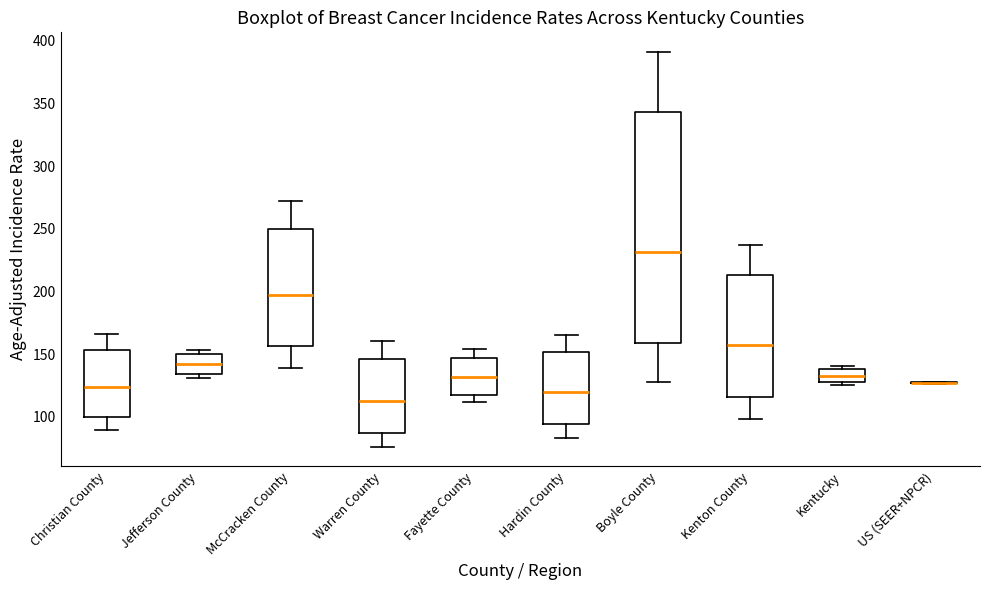

Reading left to right, read every box against the y-axis: the position of its median line, the range the box covers, and the ends of its whiskers. The values are not printed on the chart, so give them approximately, as read against the axis.

Christian County: median 125, box 100 to 155, whiskers 90 to 165
Jefferson County: median 140, box 135 to 150, whiskers 130 to 155
McCracken County: median 195, box 155 to 250, whiskers 140 to 270
Warren County: median 115, box 85 to 145, whiskers 75 to 160
Fayette County: median 130, box 120 to 145, whiskers 110 to 155
Hardin County: median 120, box 95 to 150, whiskers 85 to 165
Boyle County: median 230, box 160 to 345, whiskers 130 to 390
Kenton County: median 155, box 115 to 215, whiskers 100 to 235
Kentucky: median 135, box 125 to 140, whiskers 125 (just below the box's lower edge) to 140 (just above the box's upper edge)
US (SEER+NPCR): box collapsed to a line at 125, whiskers 125 to 130